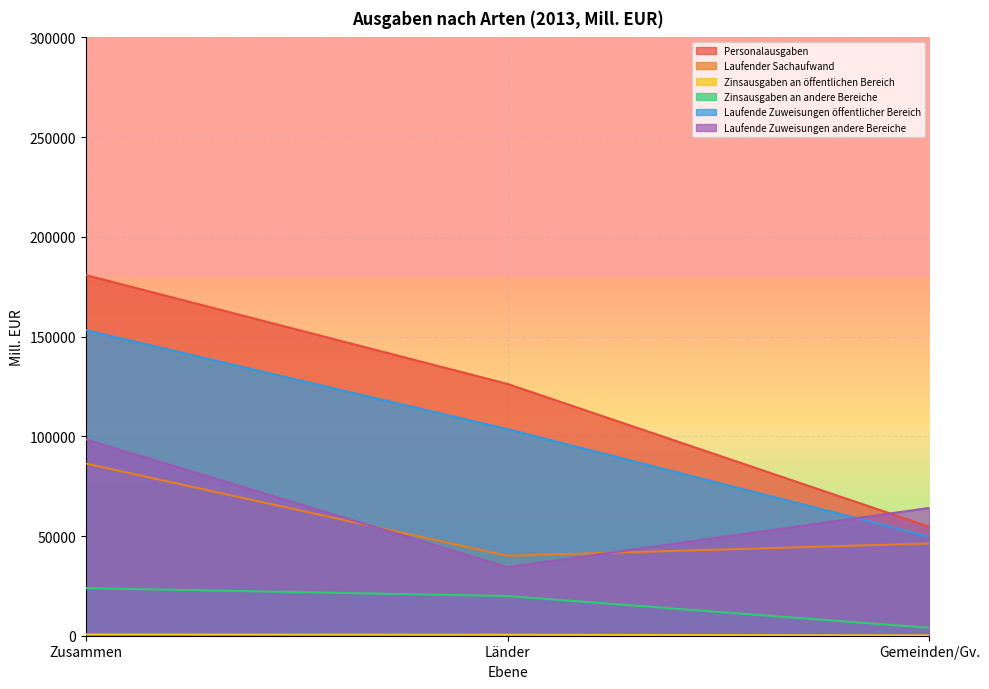

What is the value of the Laufender Sachaufwand point at the 1st from the left?

86328.6